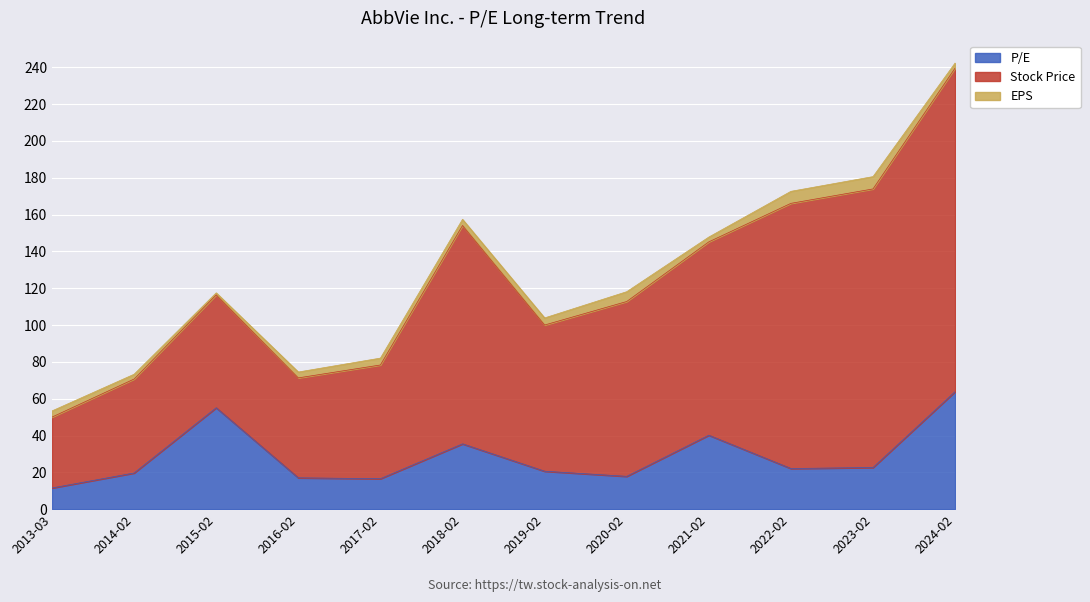

What are all the series names shown in the legend?

P/E, Stock Price, EPS